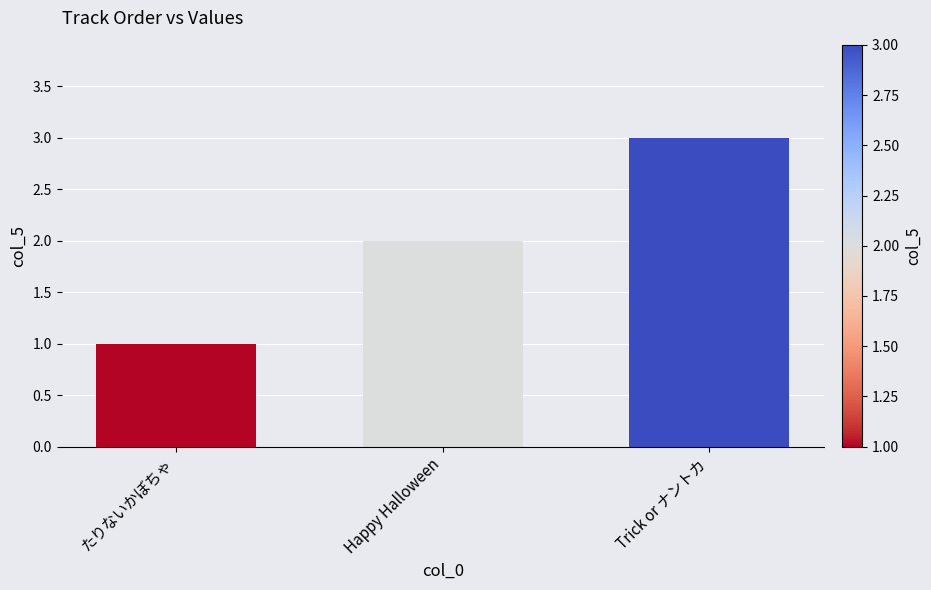

Count the values in the range 1 to 3.

3